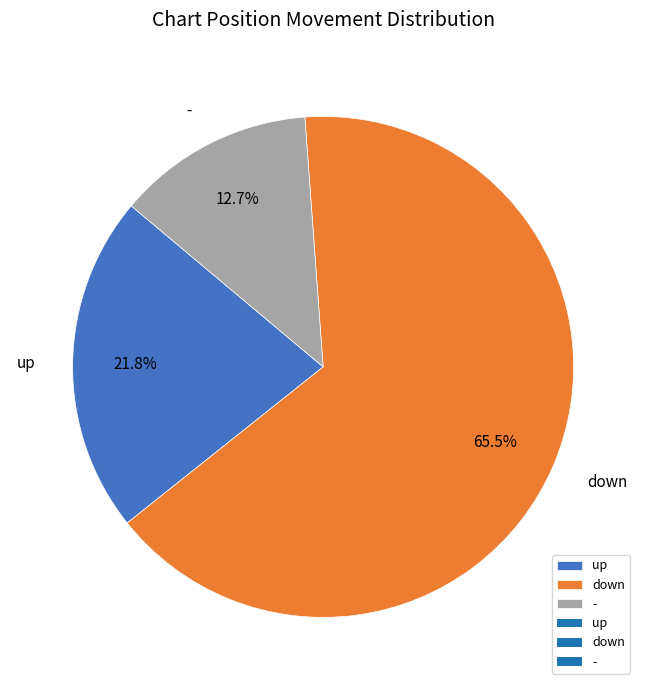

What percentage is NOT represented by -?

87.3%